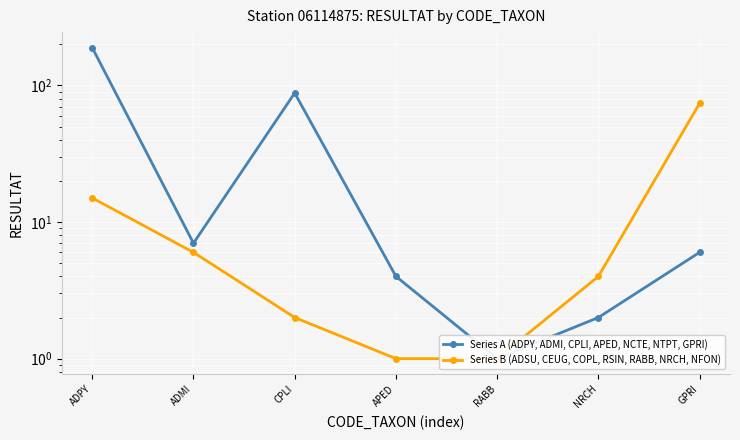

At which category is the sum across all series the highest?

ADPY